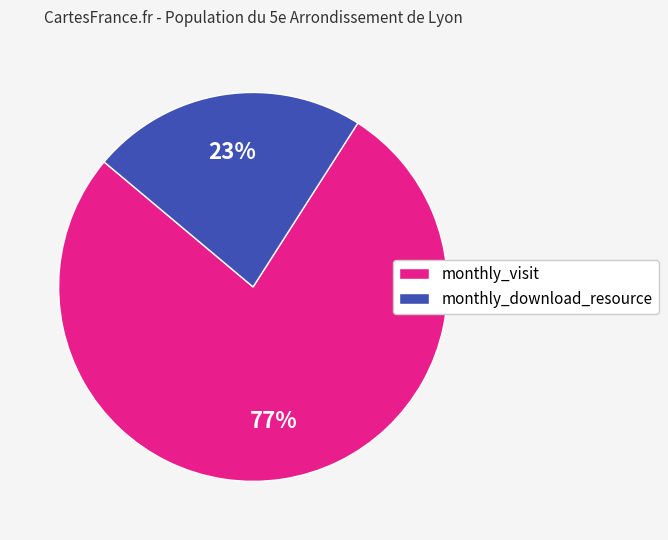

What percentage is the monthly_download_resource slice, to the nearest percent?

23%